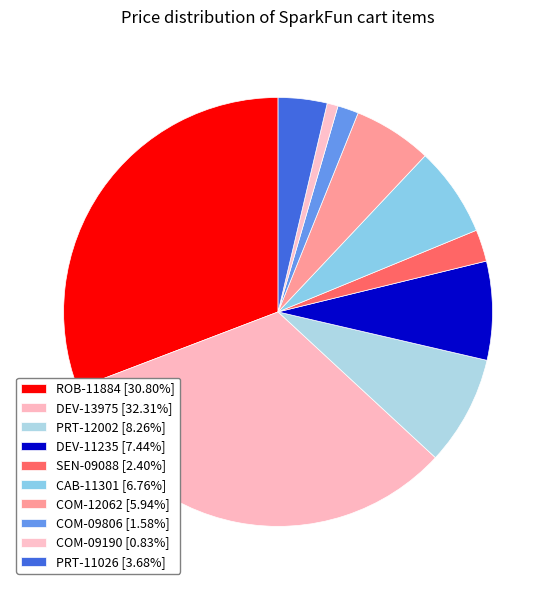

What is the largest slice in the pie chart?

DEV-13975